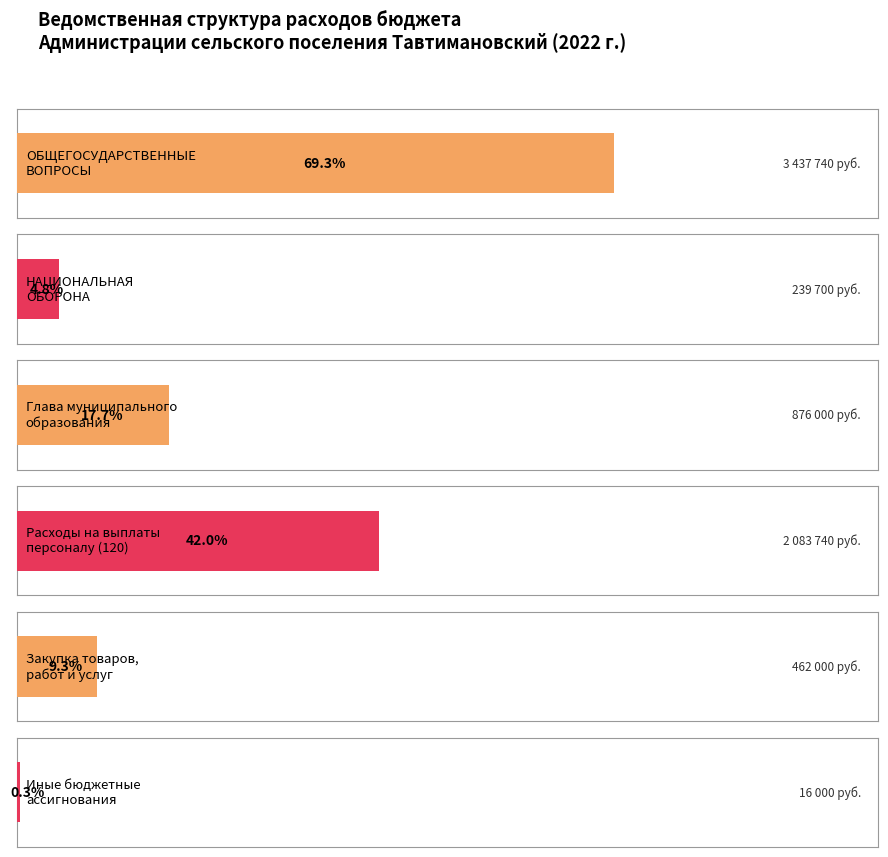

List the labels in order of value, smallest first.

Иные бюджетные
ассигнования, НАЦИОНАЛЬНАЯ
ОБОРОНА, Закупка товаров,
работ и услуг, Глава муниципального
образования, Расходы на выплаты
персоналу (120), ОБЩЕГОСУДАРСТВЕННЫЕ
ВОПРОСЫ